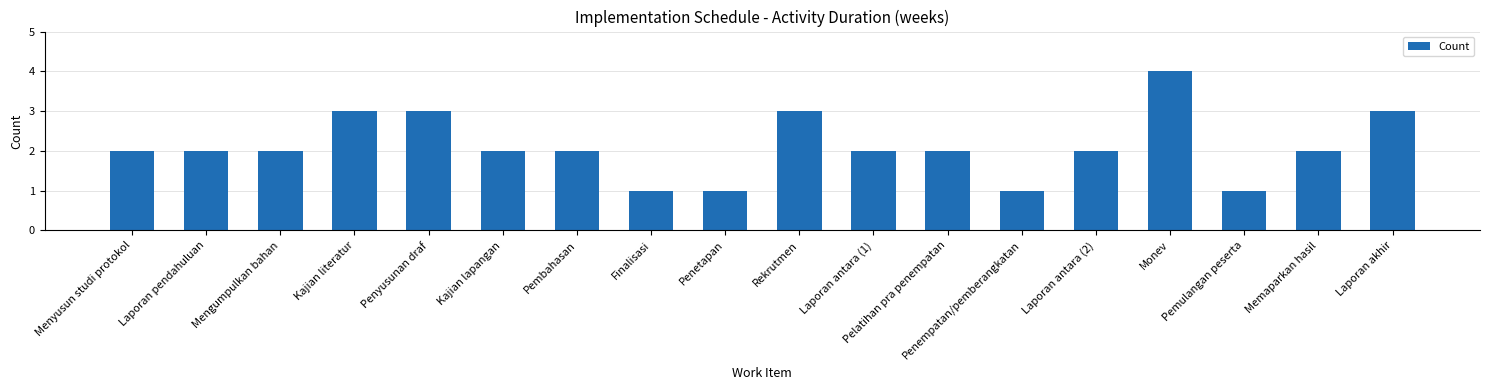

Is it true that the value at Penyusunan draf is 5?

False